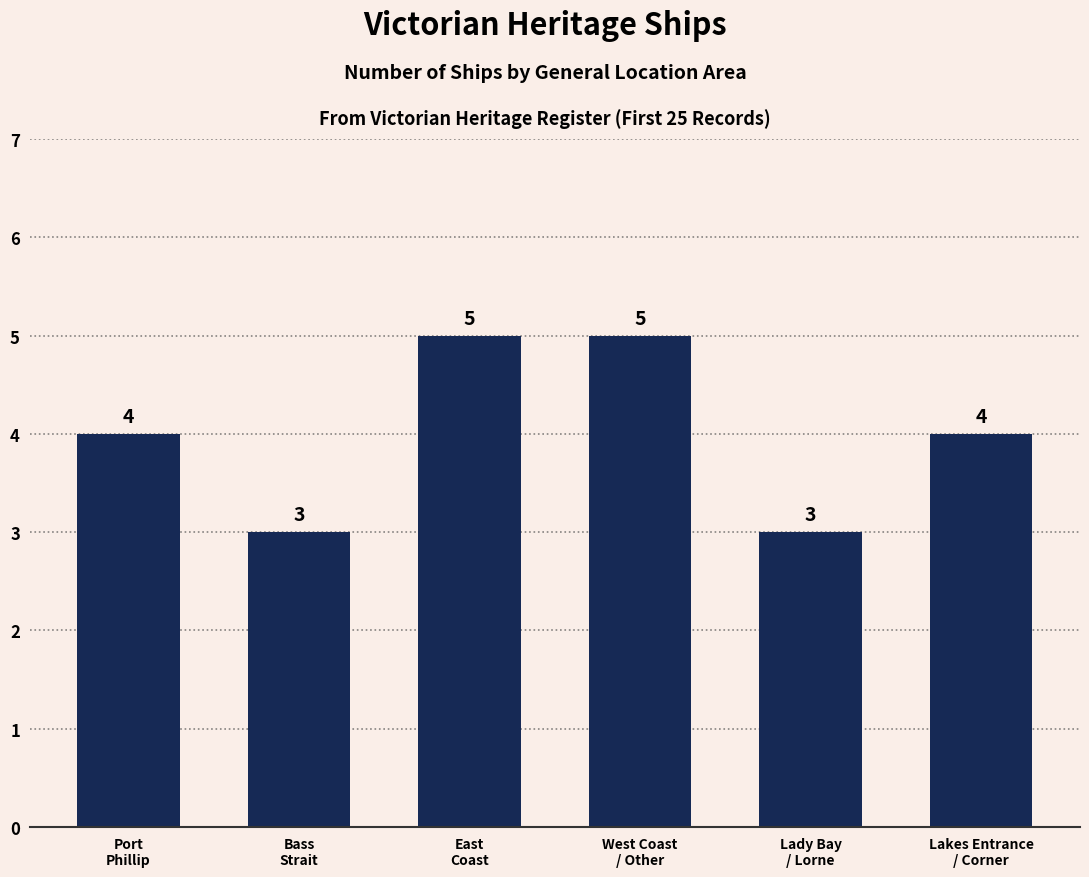

What is the value of the 1st bar from the left?

4